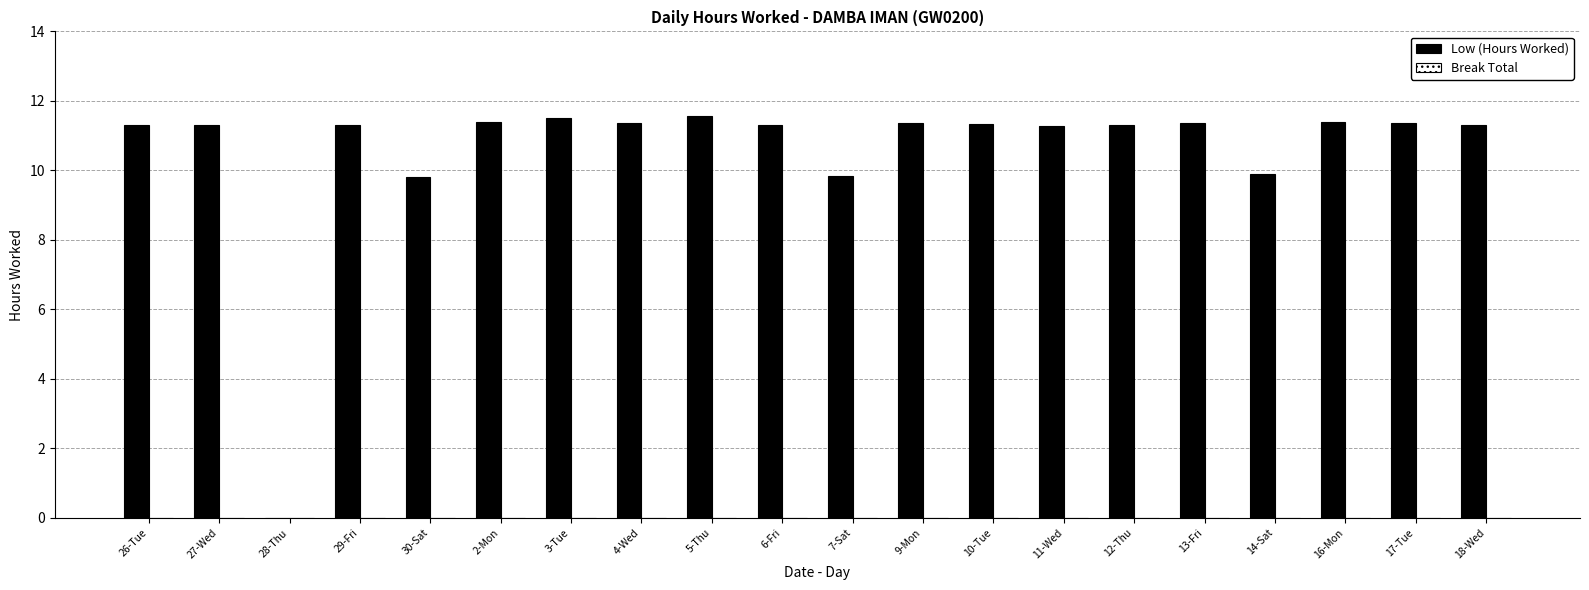

Are the bars horizontal?

No